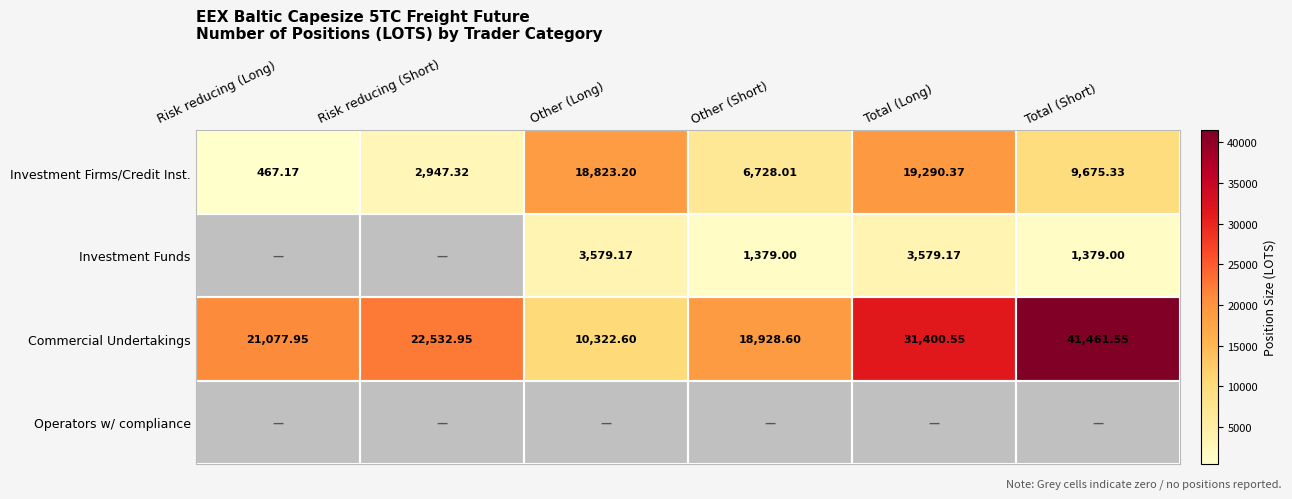

What is the difference between the highest and lowest values at Risk reducing (Short)?

19585.6